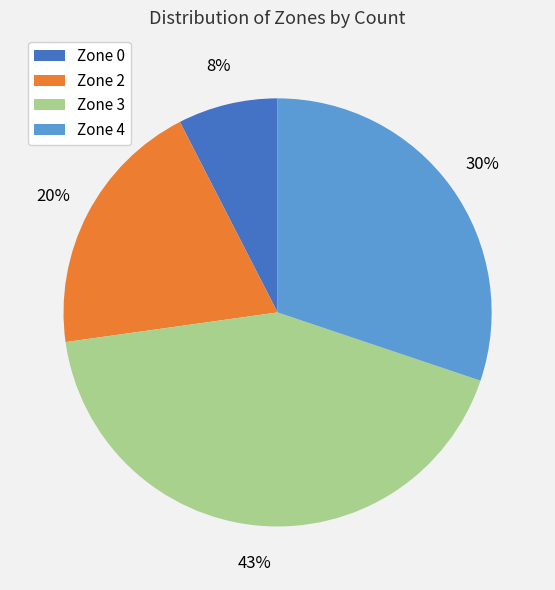

To the nearest percent, what is the combined percentage of Zone 2 and Zone 4?

50%